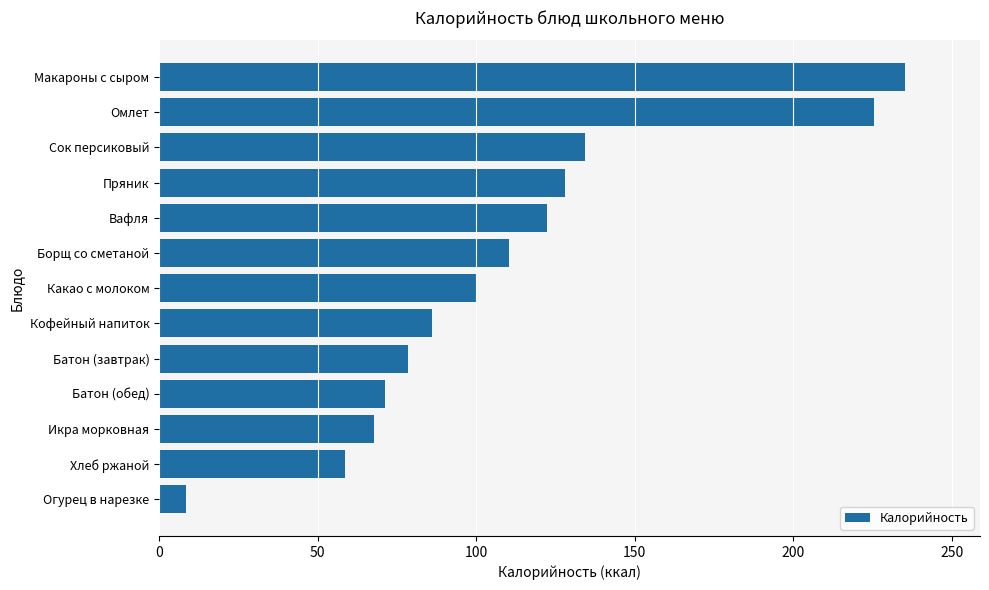

What is the sum of all values?

1427.5